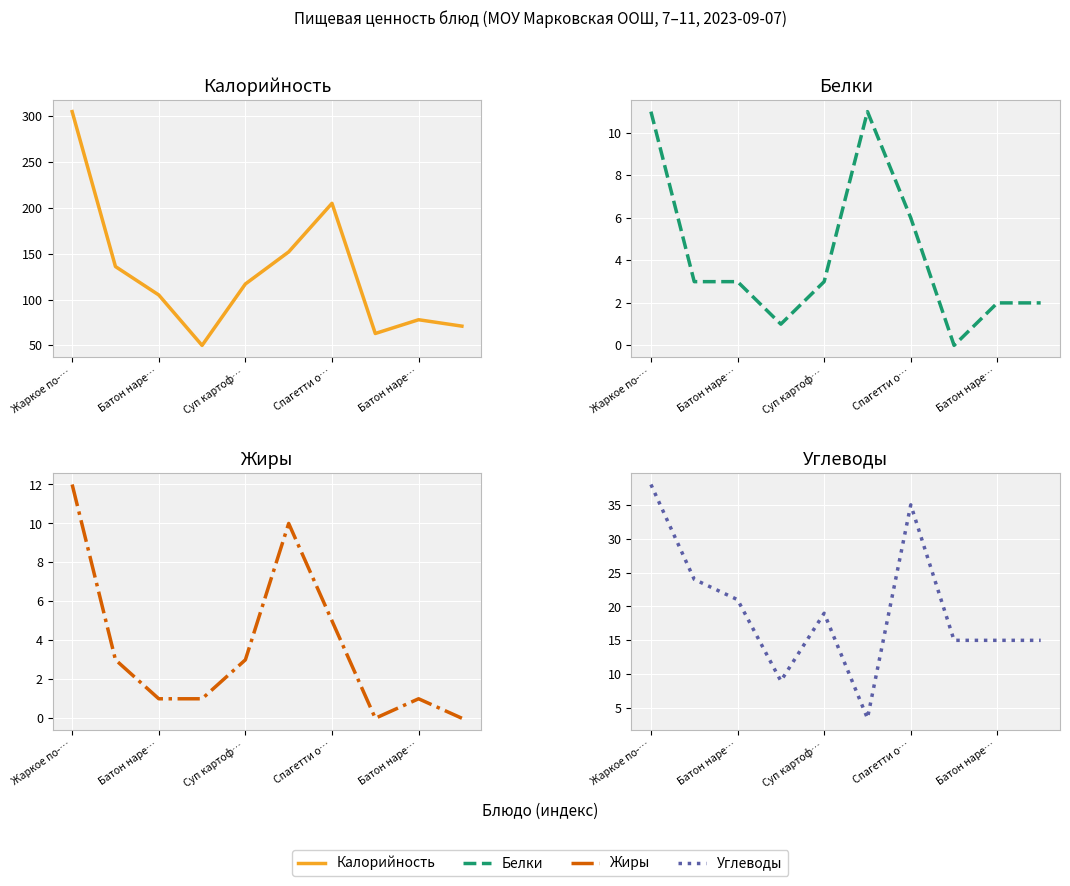

Count the number of categories in the chart.

10